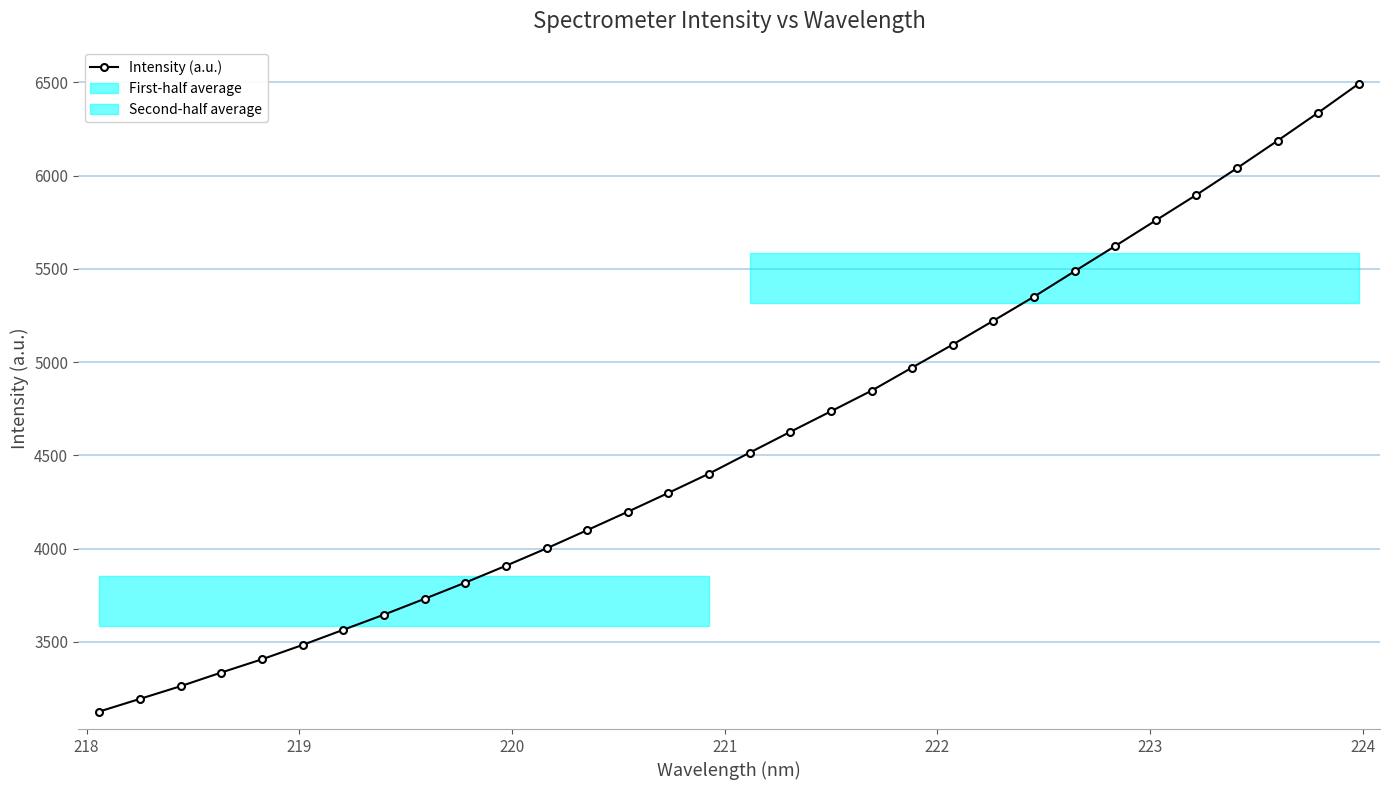

What is the highest value of the Intensity (a.u.) series?

6492.1